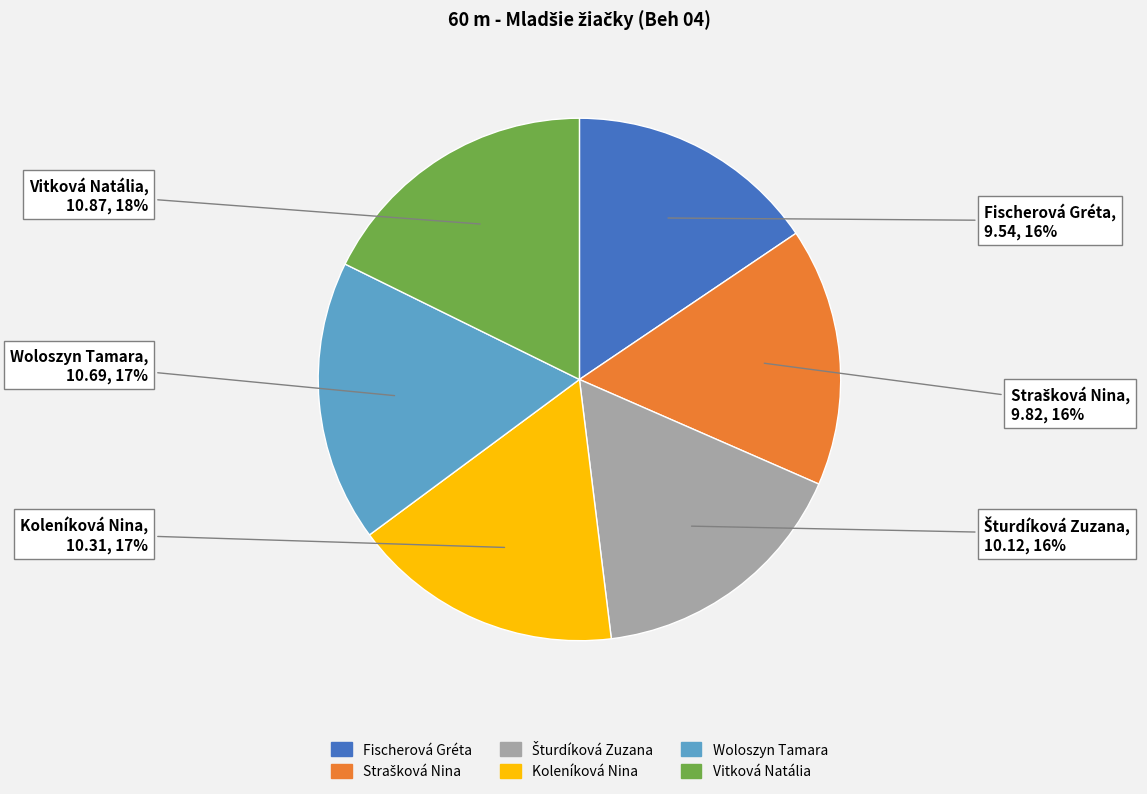

Is there any slice that represents more than half of the pie?

No